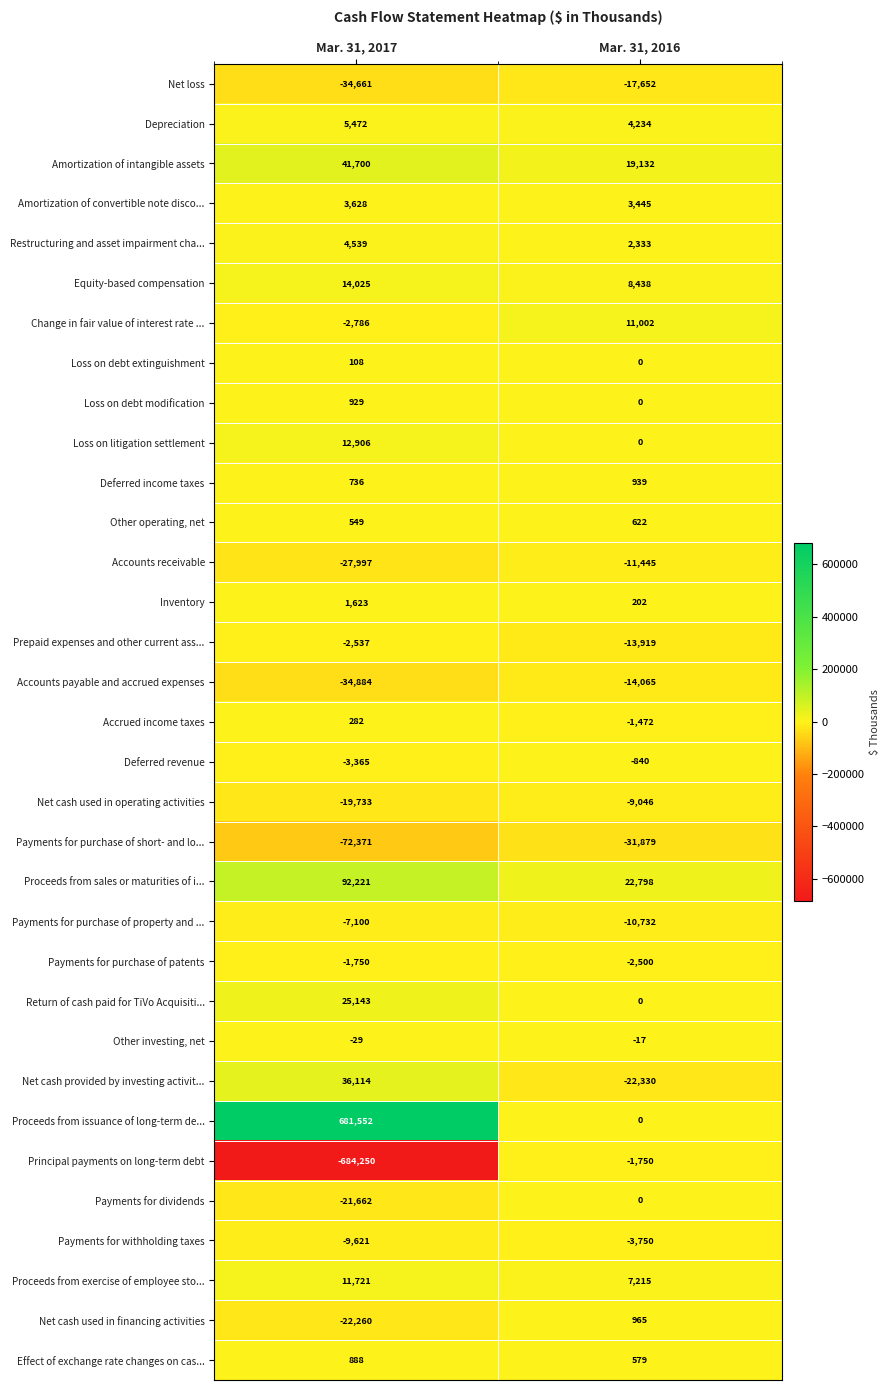

What is the smallest value displayed?

-684250